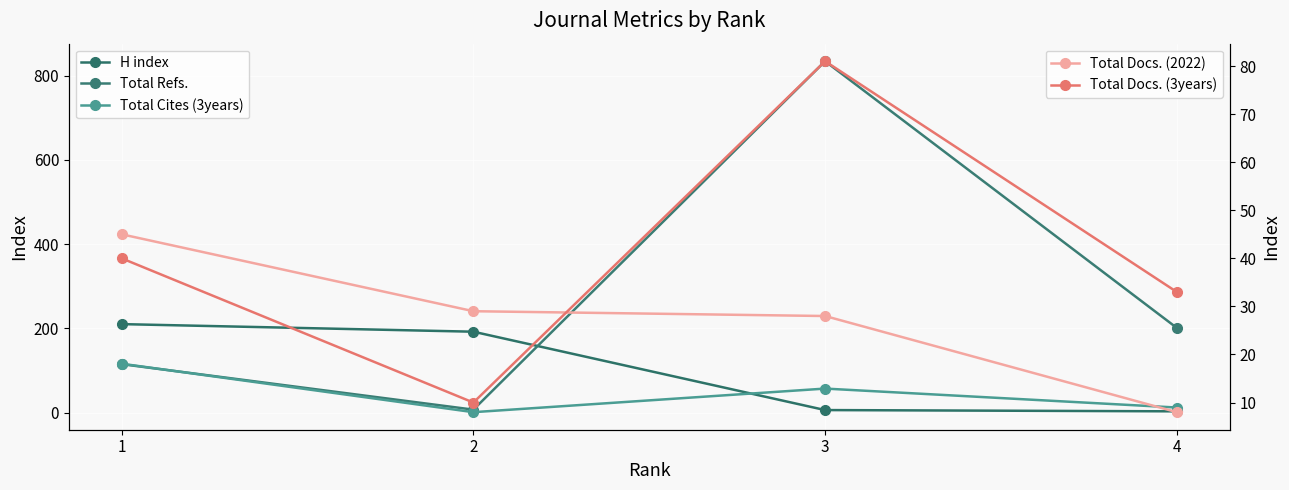

What is the maximum value for Total Refs.?

834